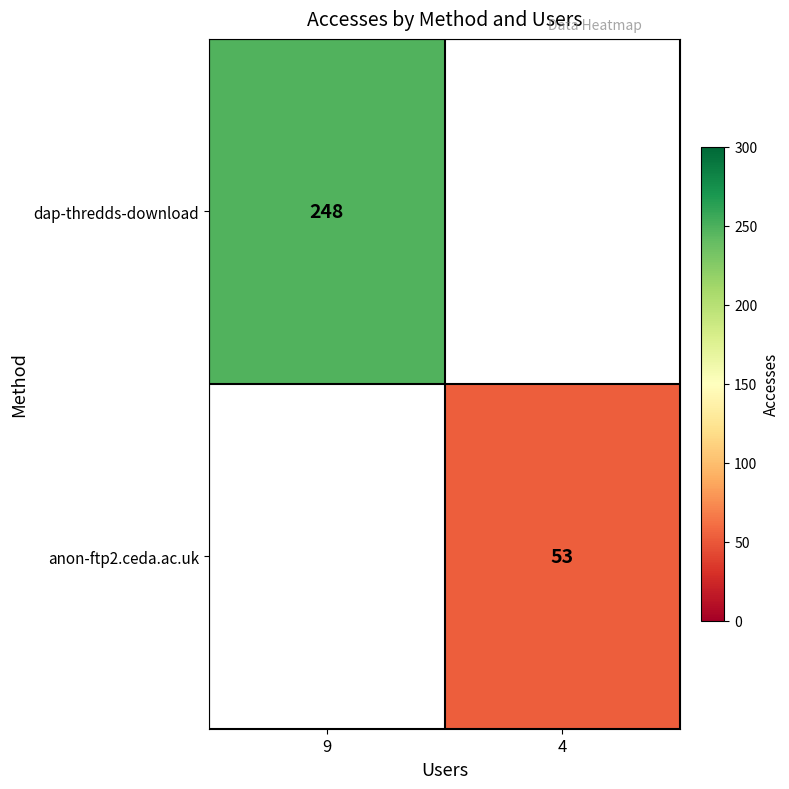

The dap-thredds-download series shows 248 at 9. True or false?

True